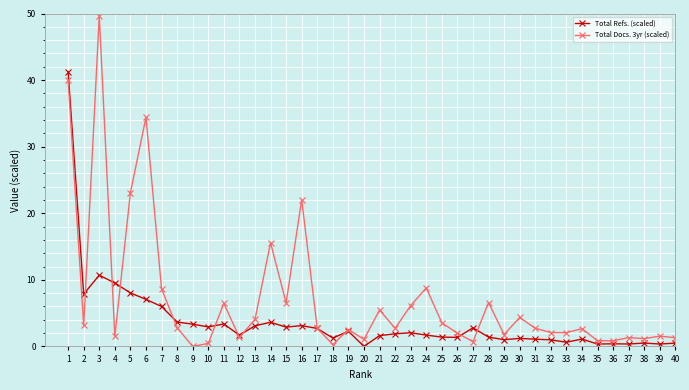

True or false: Total Refs. (scaled) and Total Docs. 3yr (scaled) intersect in this chart.

True